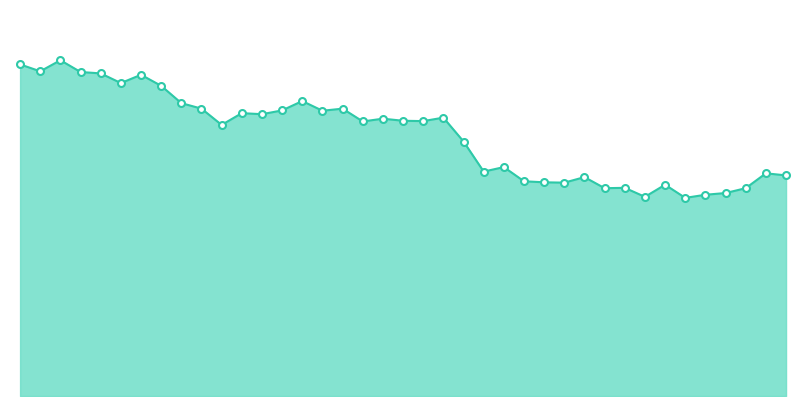

Reading right to left, extract all data points from this chart.

2025-04-25 07:20=9.6	2025-04-25 22:16=9.4	2025-04-28 07:47=9.7	2025-04-28 22:21=9.4	2025-04-29 08:00=9.3	2025-04-29 22:11=9.1	2025-04-30 07:56=9.3	2025-04-30 22:22=9.0	2025-05-01 09:42=8.5	2025-05-02 08:09=8.3	2025-05-02 22:17=7.8	2025-05-05 07:55=8.2	2025-05-05 22:11=8.2	2025-05-06 07:15=8.3	2025-05-06 22:11=8.5	2025-05-07 07:36=8.2	2025-05-07 22:09=8.3	2025-05-08 08:00=7.9	2025-05-08 22:10=8.0	2025-05-09 08:19=8.0	2025-05-09 08:56=8.0	2025-05-09 22:12=8.1	2025-05-12 07:32=7.4	2025-05-12 22:15=6.5	2025-05-13 07:26=6.6	2025-05-13 22:17=6.2	2025-05-14 07:36=6.2	2025-05-14 22:15=6.2	2025-05-15 08:43=6.3	2025-05-15 22:27=6.0	2025-05-16 07:44=6.0	2025-05-16 22:13=5.8	2025-05-19 08:14=6.1	2025-05-19 22:11=5.7	2025-05-20 07:59=5.8	2025-05-20 22:09=5.9	2025-05-21 07:53=6.0	2025-05-21 22:11=6.4	2025-05-22 08:06=6.4